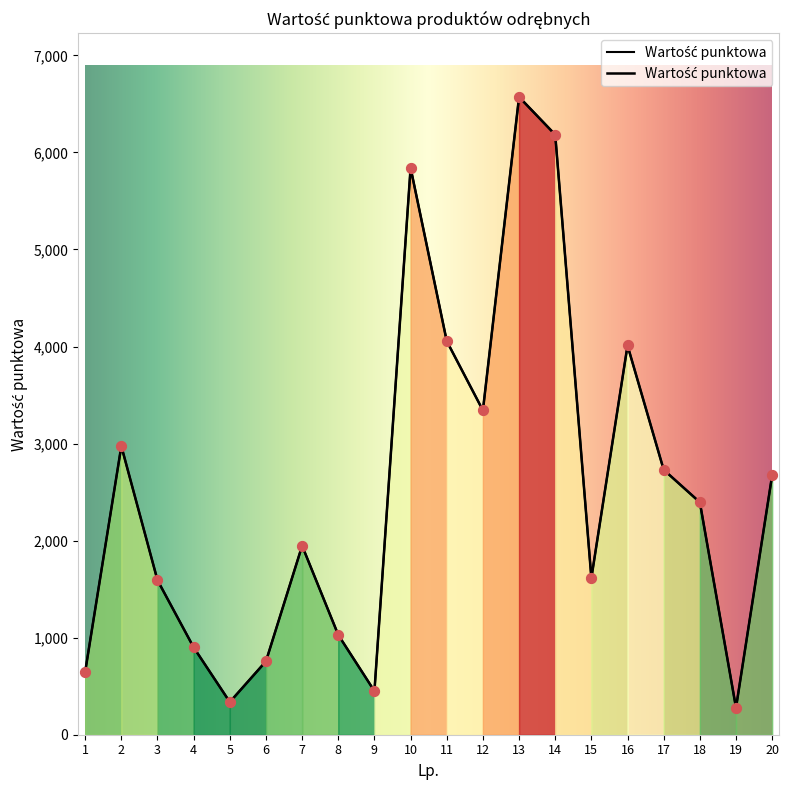

Between 12 and 20, which is larger?

12